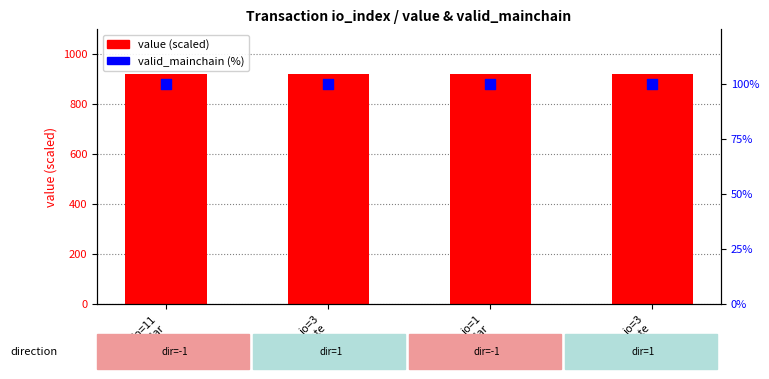

Which series contains the highest Y value?

value (scaled)